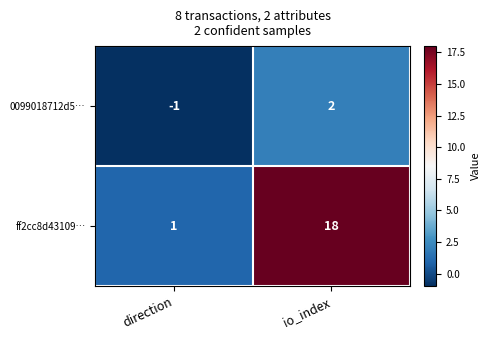

What is the difference between the 0099018712d5… values at direction and io_index?

3